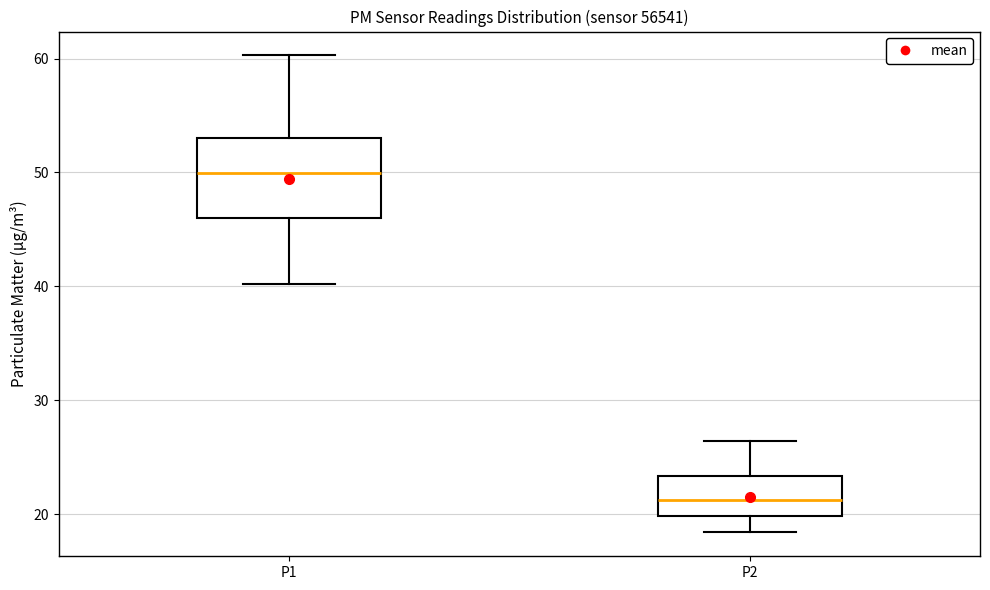

Which box has the highest median line?

P1